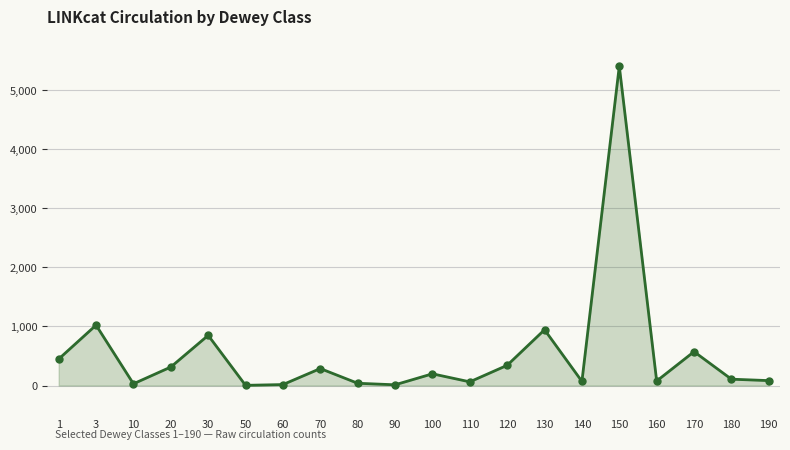

How many distinct data groups are displayed?

1